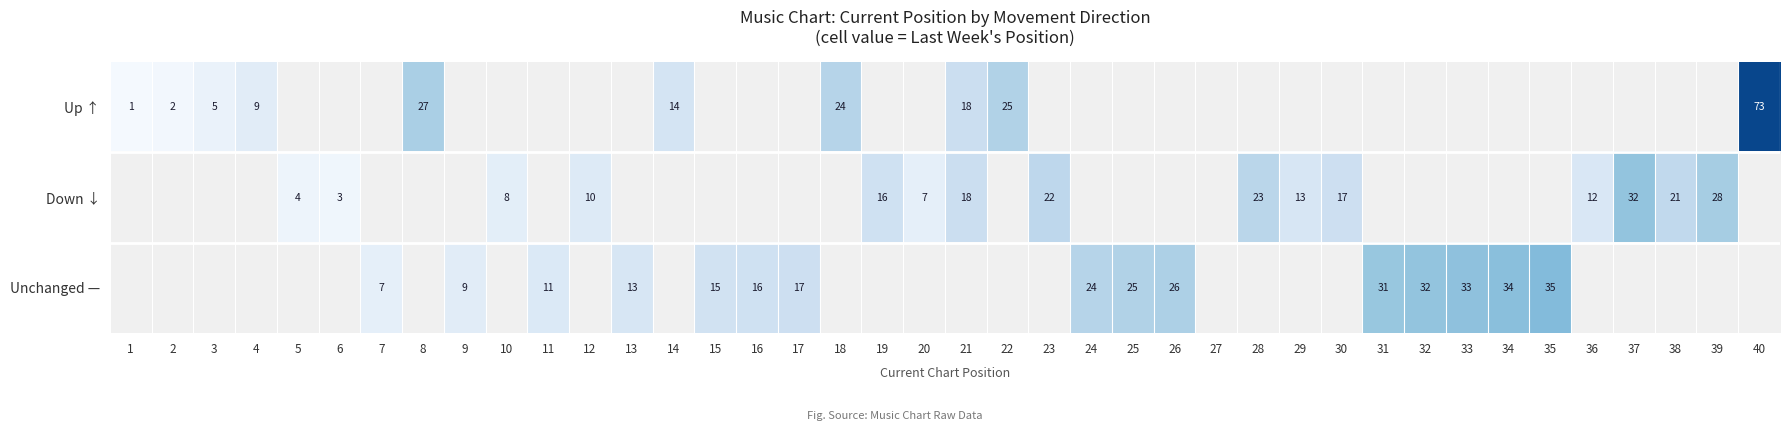

Is it true that Unchanged — equals 4 at 9?

False